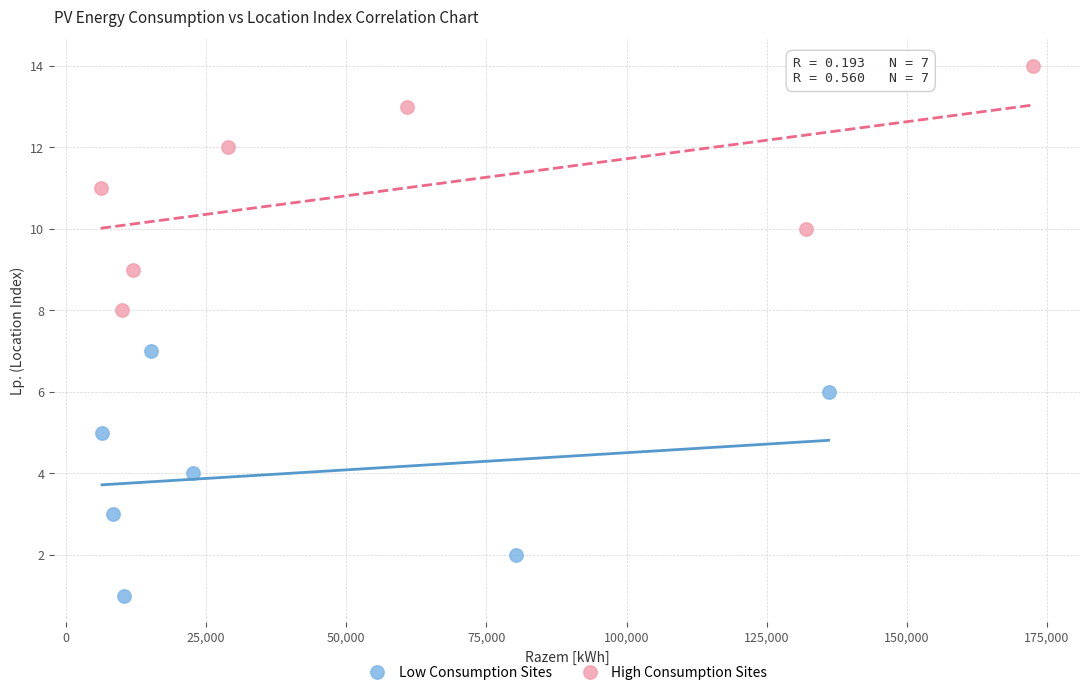

Which series contains the lowest Y value?

Low Consumption Sites